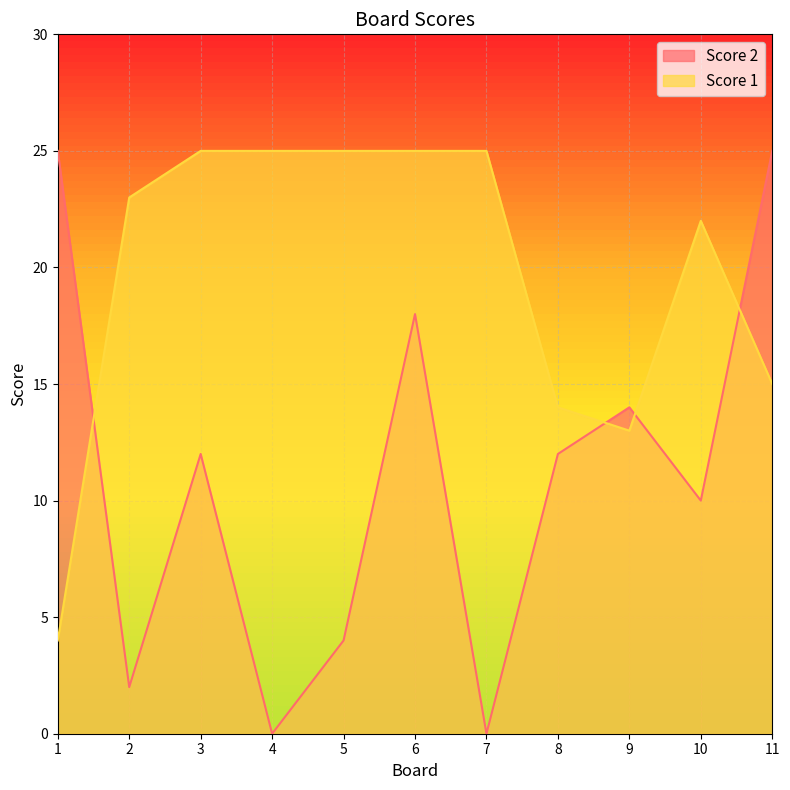

How many lines are shown in the chart?

2